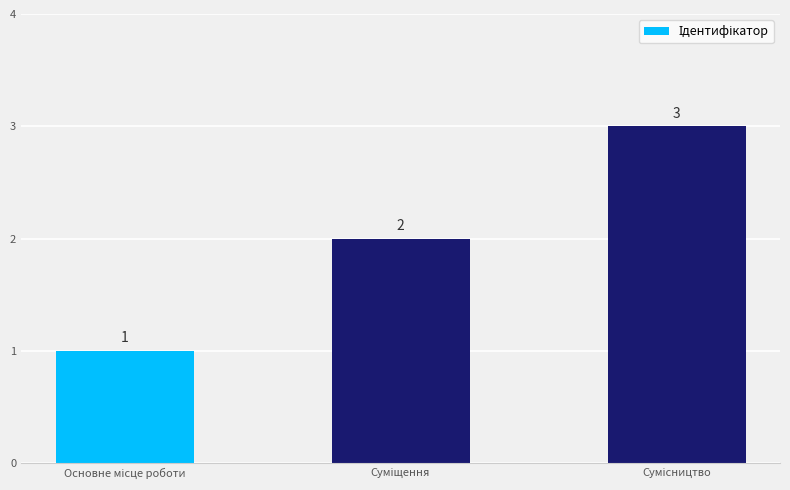

Count the values in the range 1 to 3.

3